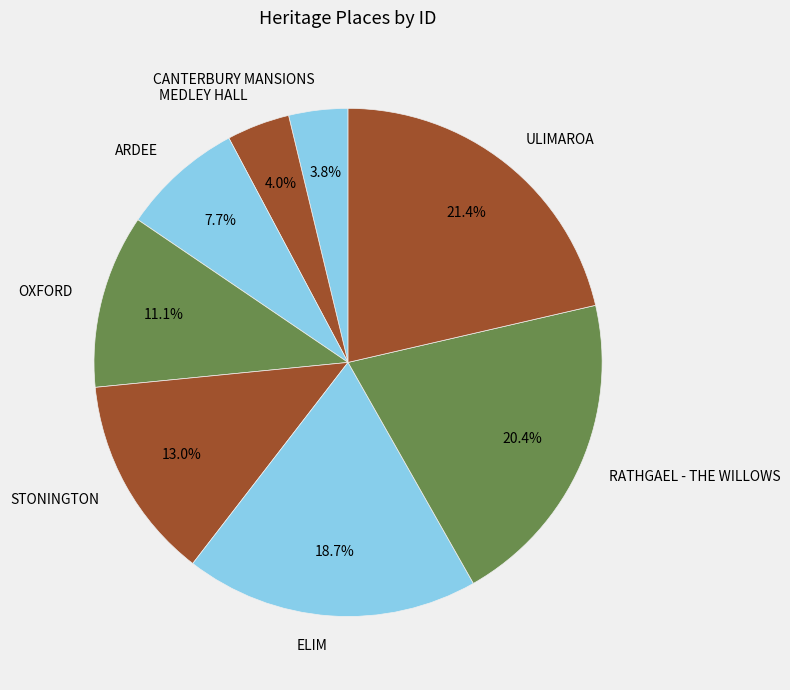

What is the ratio of the value at OXFORD to the value at RATHGAEL - THE WILLOWS?

0.5